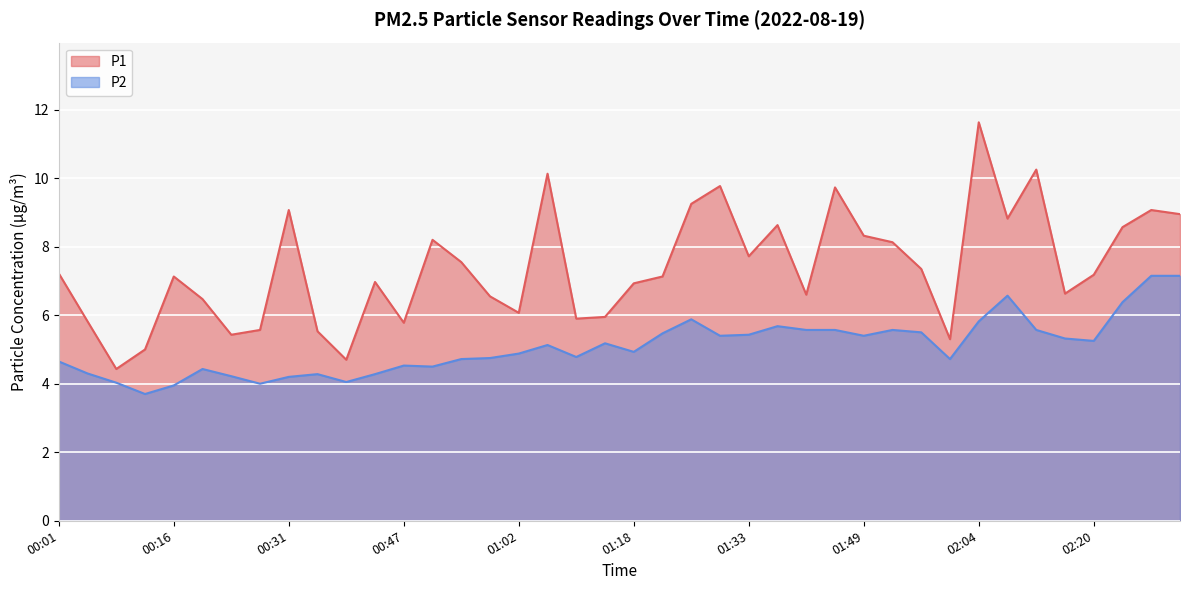

Where does the P1 series first go above 7?

00:01